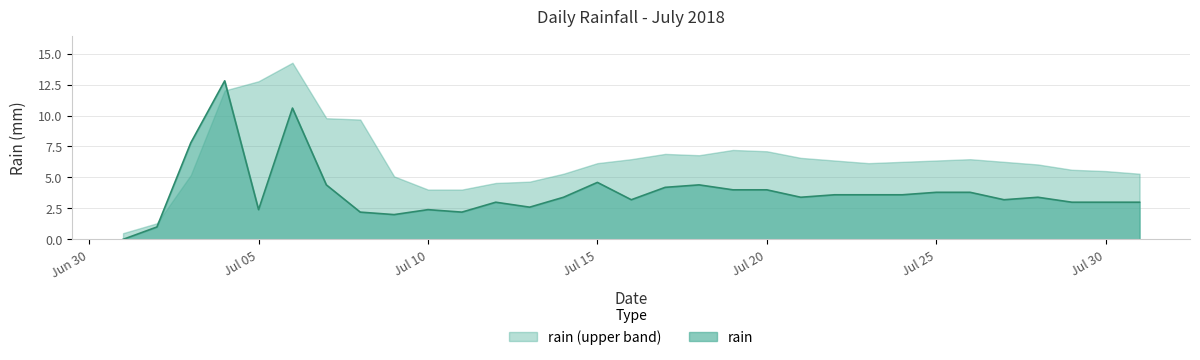

What is the maximum value for rain?

12.8